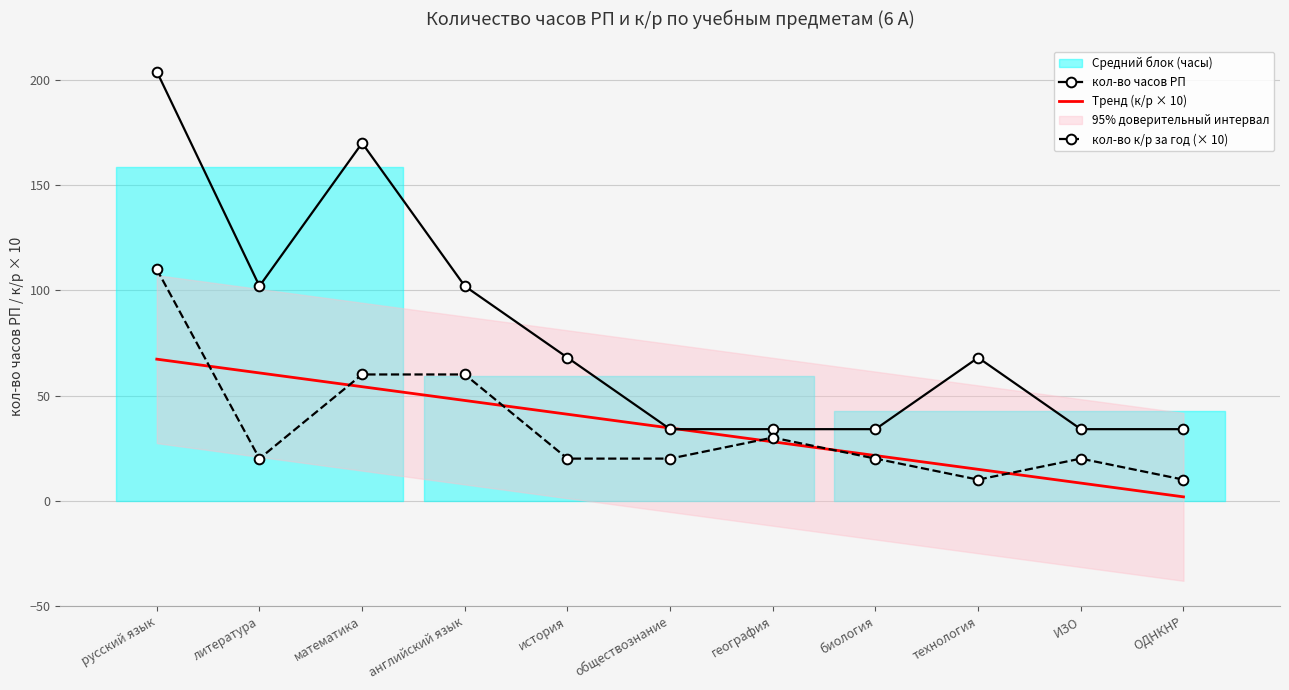

What is the lowest value of the Тренд (к/р × 10) series?

1.8